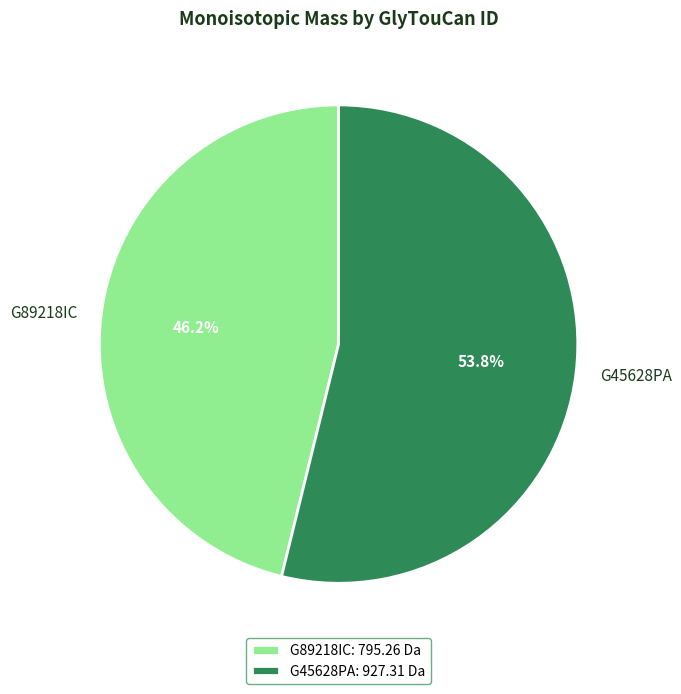

To the nearest percent, what is the difference between the largest and smallest slice percentages?

8%